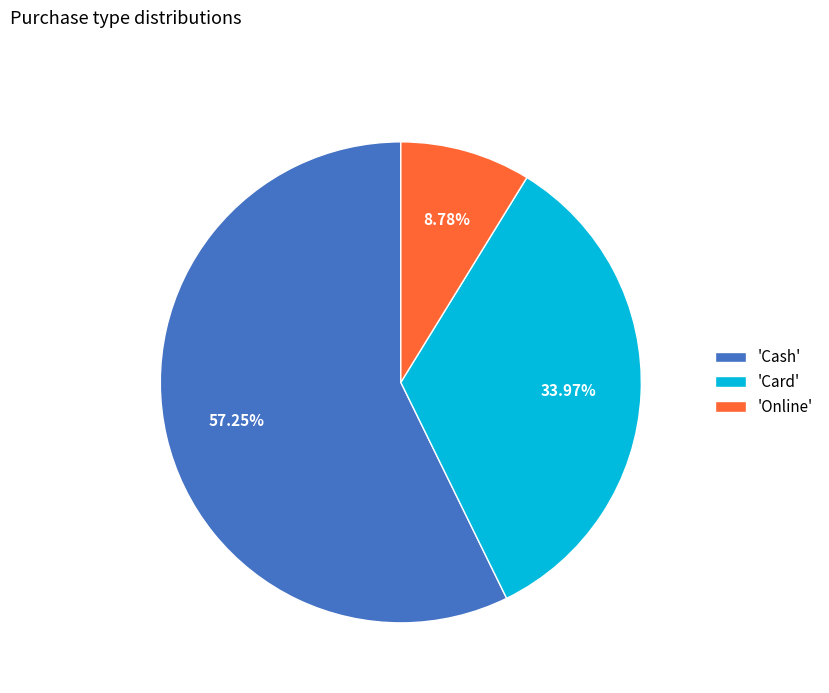

Rank the categories by value from highest to lowest.

'Cash', 'Card', 'Online'